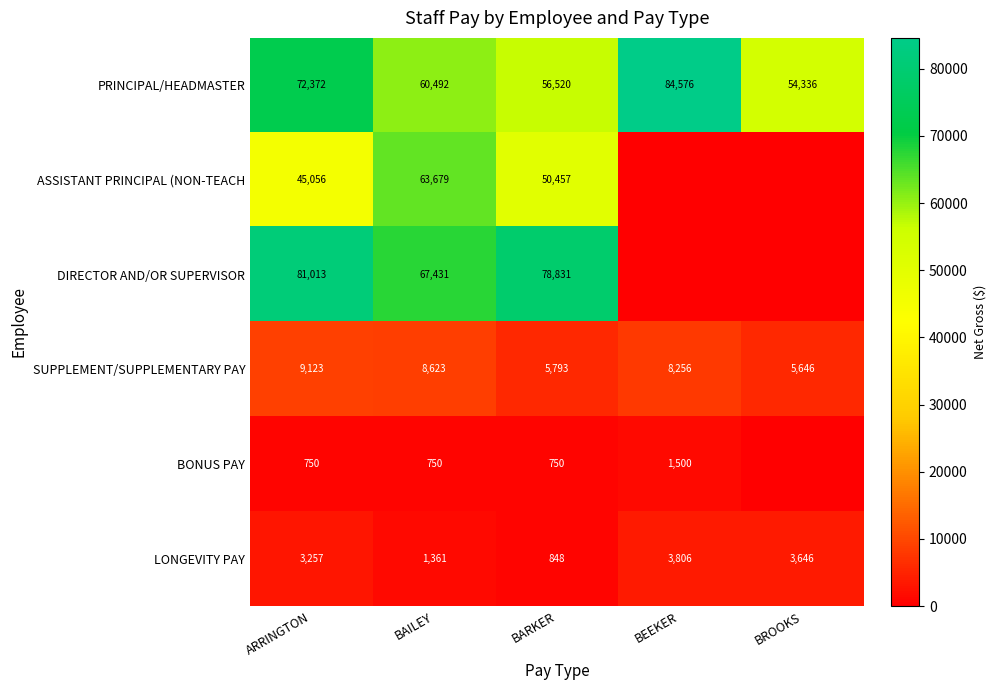

Where does the PRINCIPAL/HEADMASTER series first go above 60492?

ARRINGTON